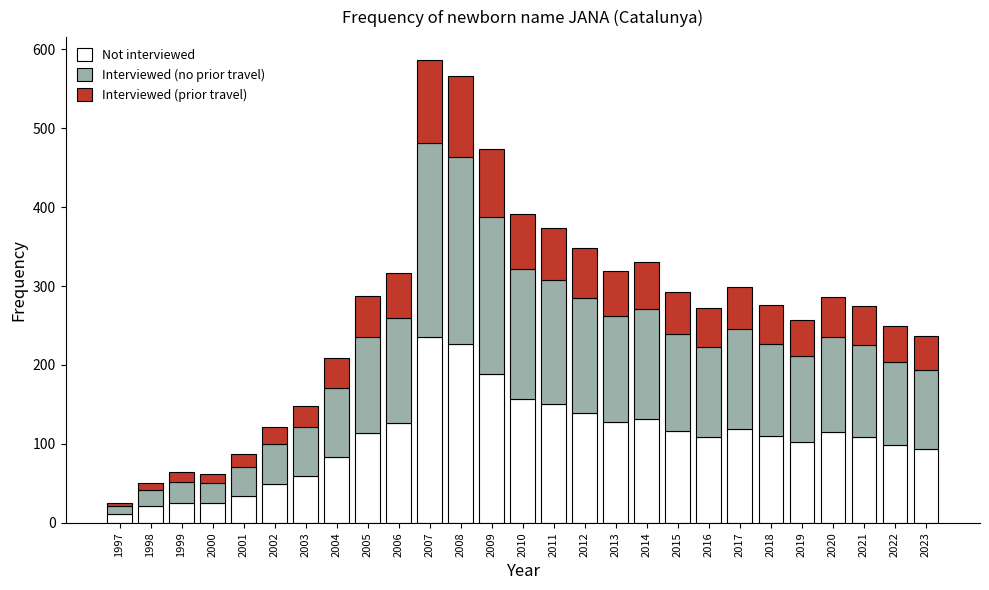

What is the maximum value for Not interviewed?

235